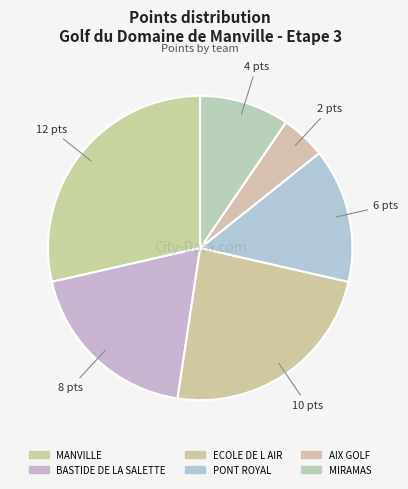

Rank the categories by value from lowest to highest.

AIX GOLF, MIRAMAS, PONT ROYAL, BASTIDE DE LA SALETTE, ECOLE DE L AIR, MANVILLE